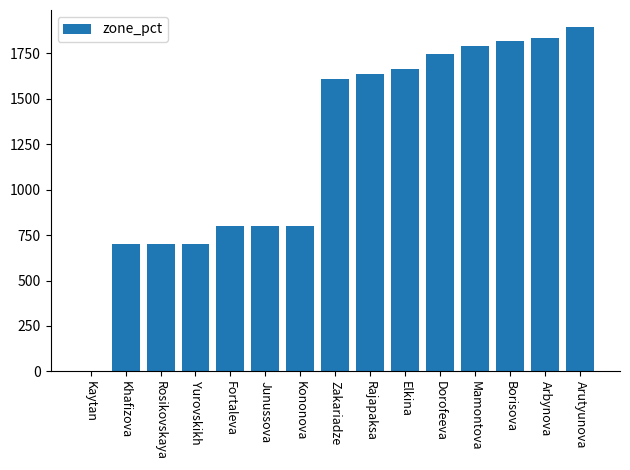

What is the change in value from Mamontova to Arbynova?

+47